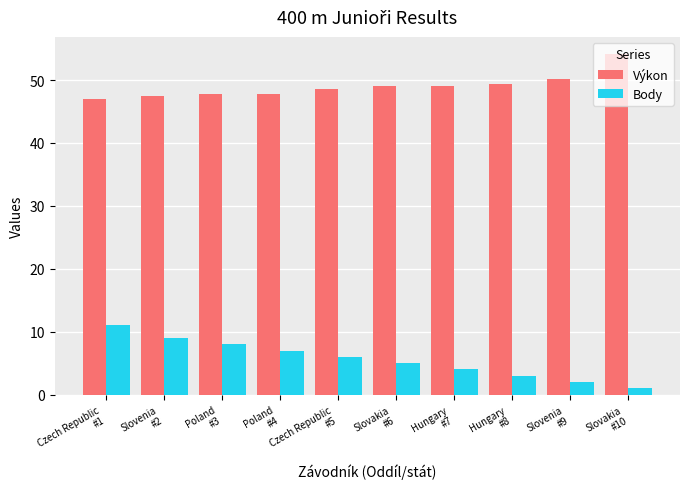

Rank the series by their maximum value, from highest to lowest.

Výkon, Body